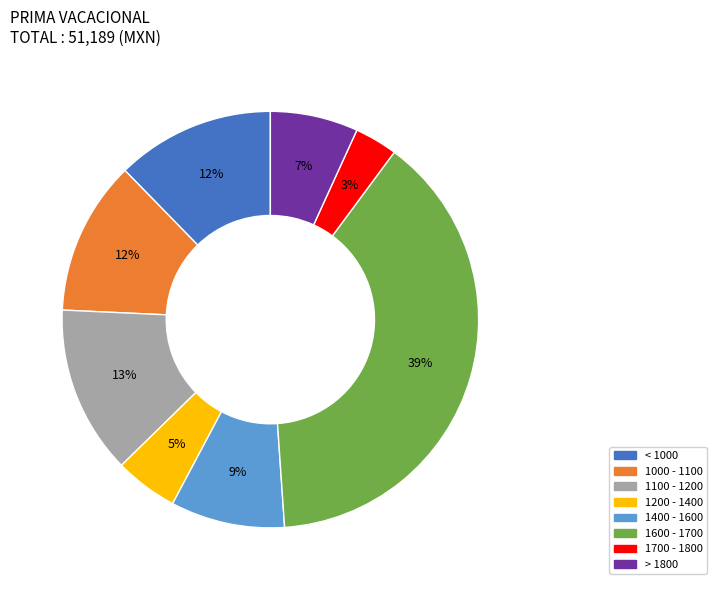

To the nearest percent, what percentage of the pie is 1000 - 1100?

12%